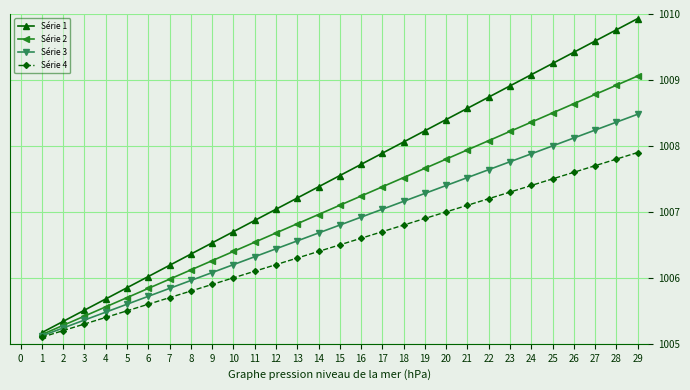

List the series in order of their overall mean, highest first.

Série 1, Série 2, Série 3, Série 4